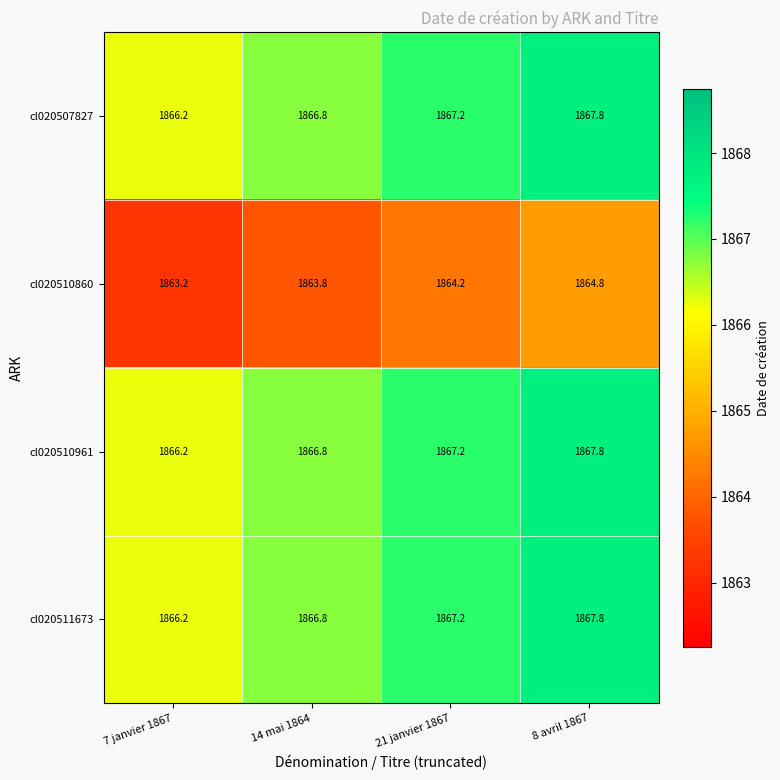

What is the difference between the cl020511673 values at 21 janvier 1867 and 8 avril 1867?

0.6